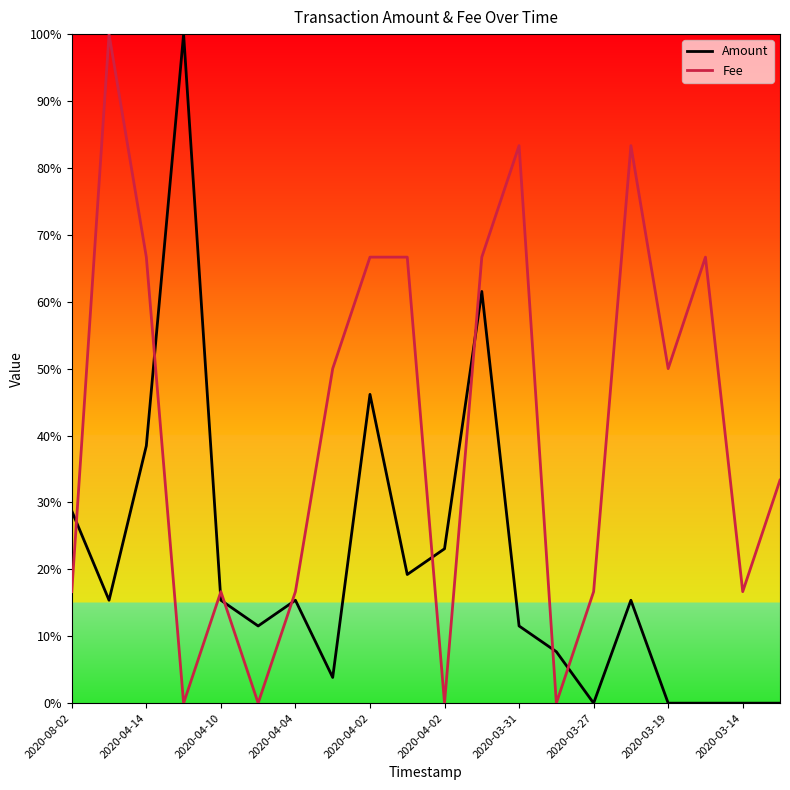

Does the chart have visible grid lines?

No